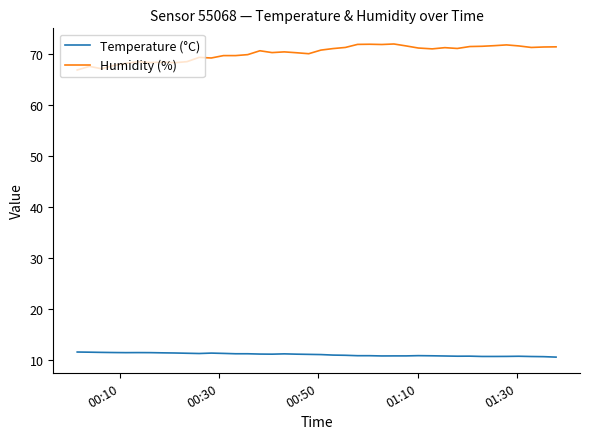

True or false: Humidity (%) and Temperature (°C) cross at least once.

False